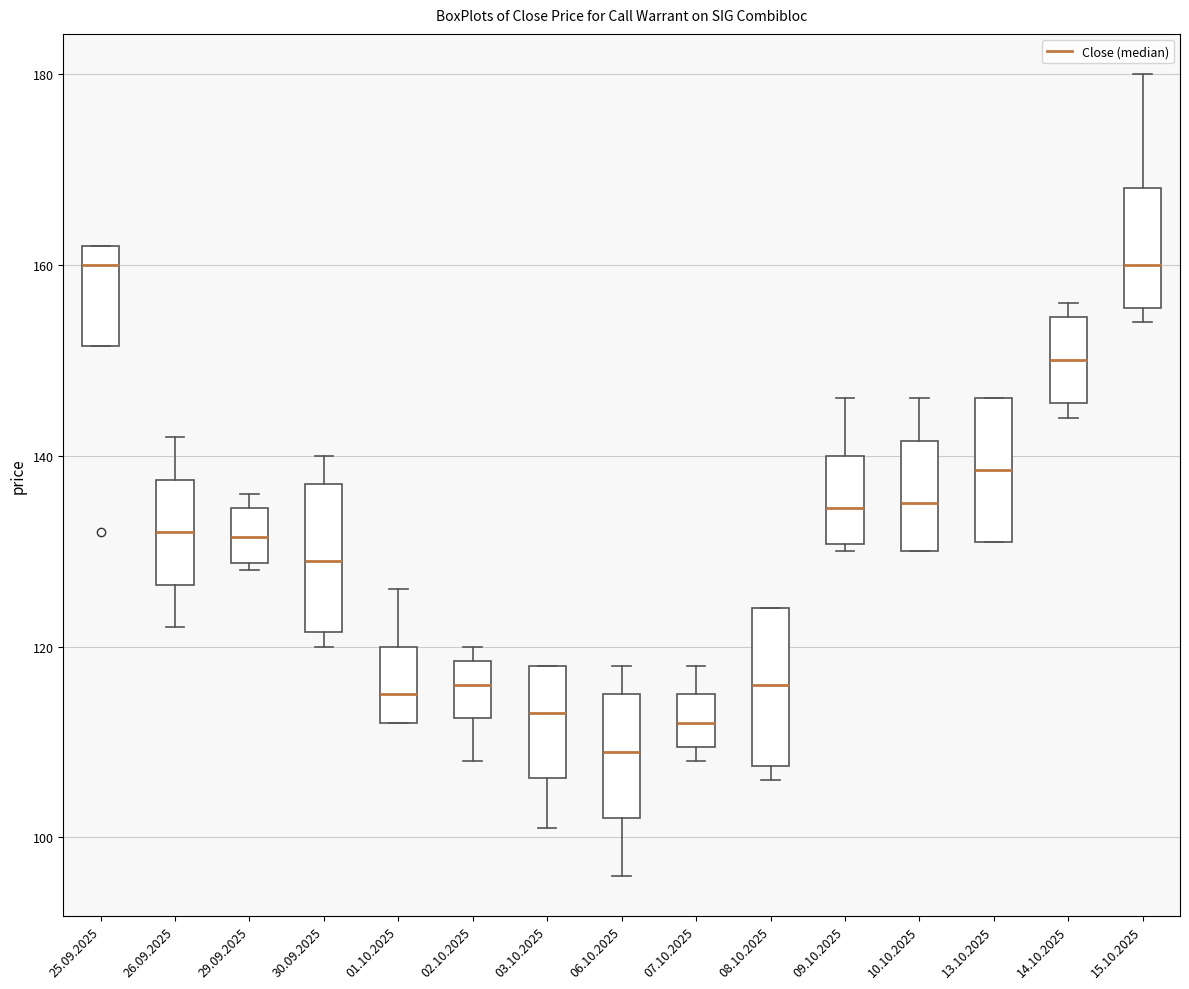

Where is the lower edge of the box for 07.10.2025 on the y-axis? The values are not printed on the chart, so give them approximately, as read against the axis.

110